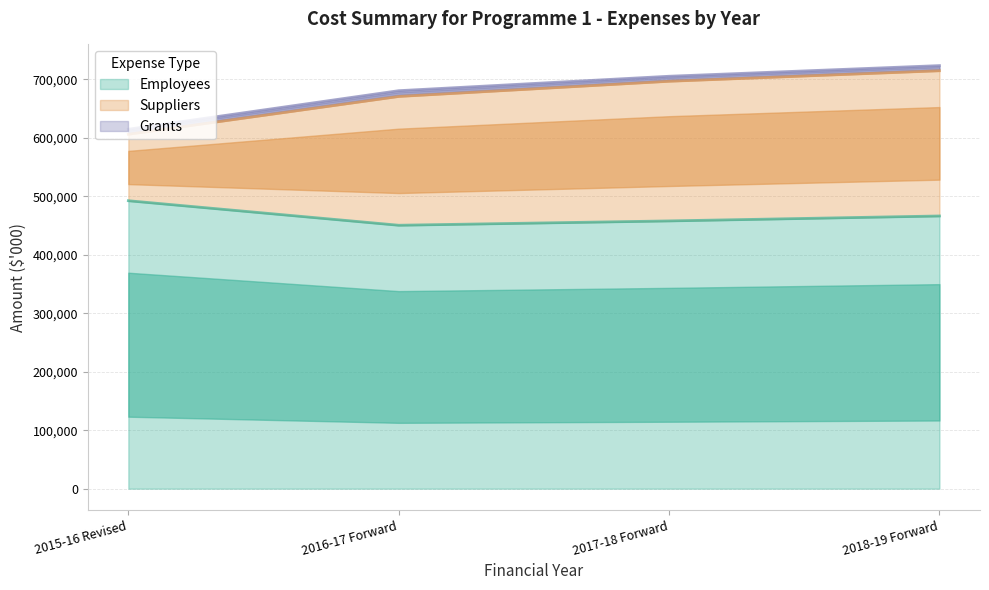

Is it true that Suppliers equals 680587 at 2016-17 Forward?

True